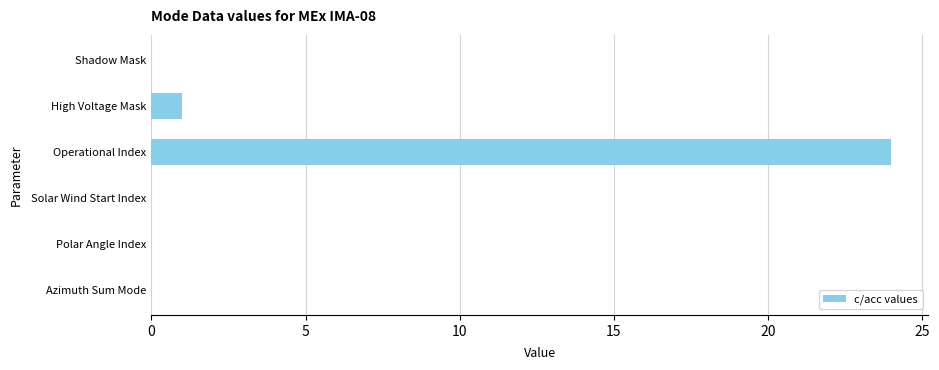

Reading top to bottom, list all the values displayed in this chart.

Shadow Mask=0	High Voltage Mask=1	Operational Index=24	Solar Wind Start Index=0	Polar Angle Index=0	Azimuth Sum Mode=0